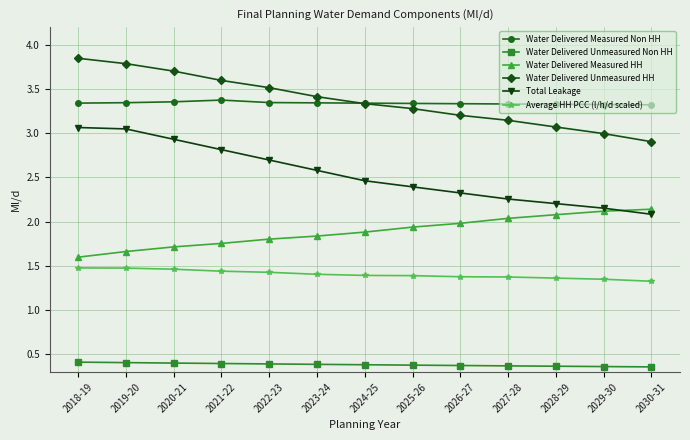

Rank the series by their maximum value, from lowest to highest.

Water Delivered Unmeasured Non HH, Average HH PCC (l/h/d scaled), Water Delivered Measured HH, Total Leakage, Water Delivered Measured Non HH, Water Delivered Unmeasured HH